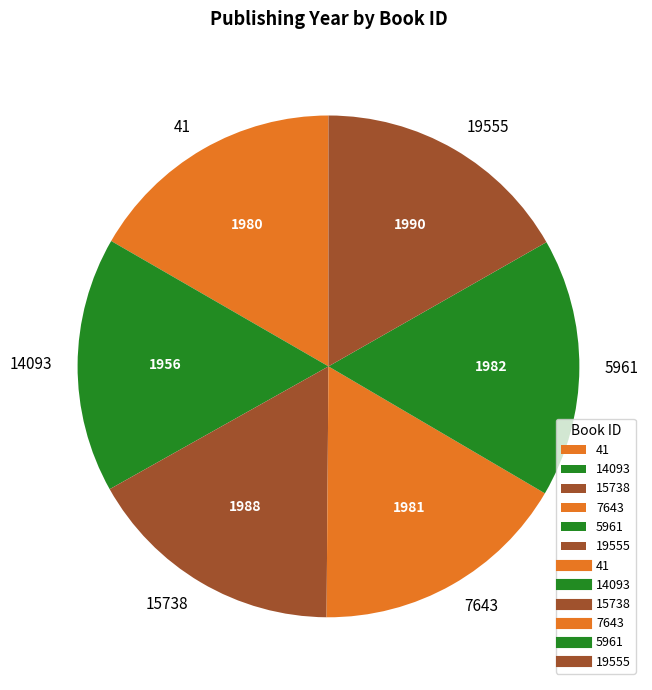

Approximately how many times larger is the value at 14093 compared to 15738?

1.0